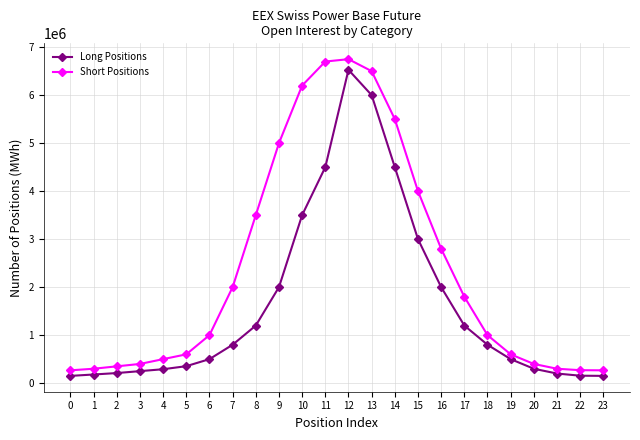

At 2, list the series in order from smallest to largest.

Long Positions, Short Positions